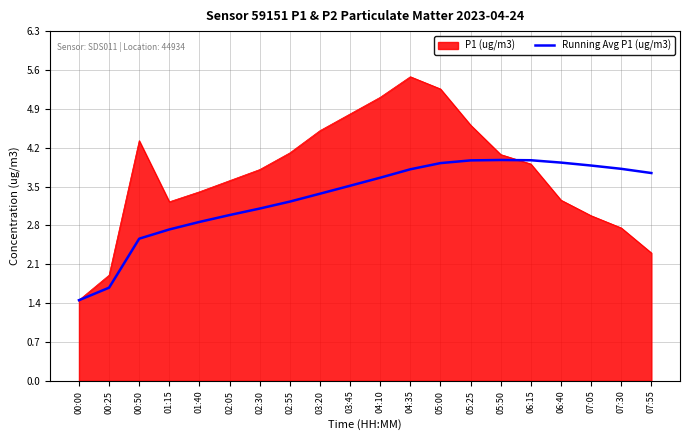

What position from the left is 05:00?

13